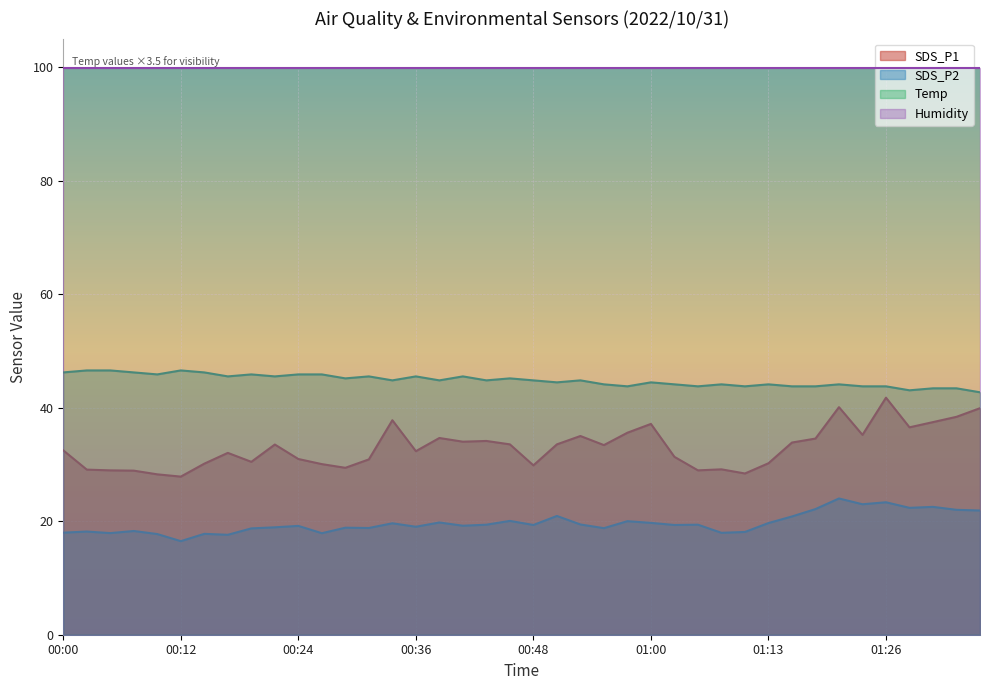

In Temp, how many points are lower than both neighbors (excluding endpoints)?

12